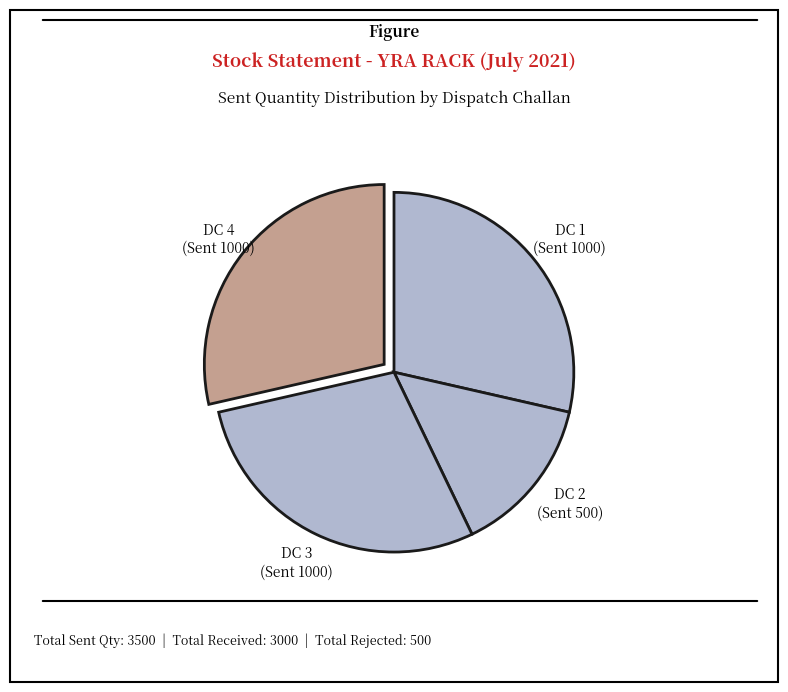

Does any single category account for the majority?

No